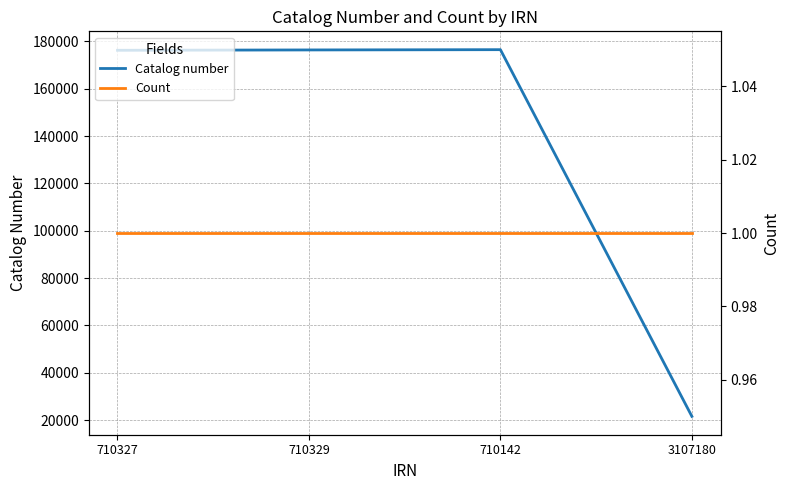

True or false: Count and Catalog number cross at least once.

False